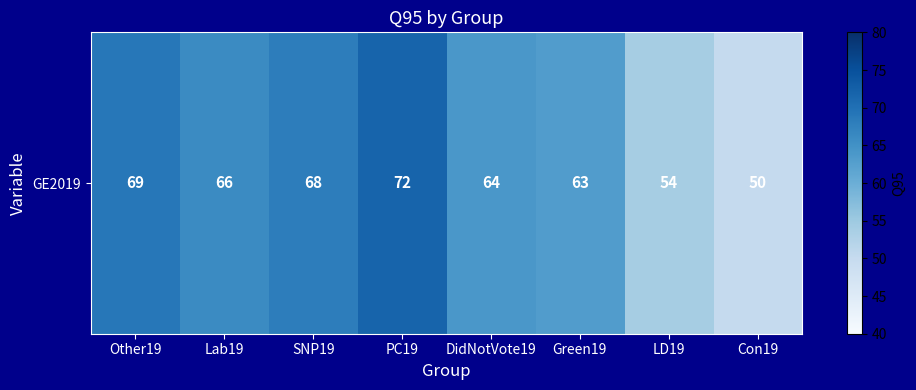

At which category does the chart reach its minimum across all series?

Con19